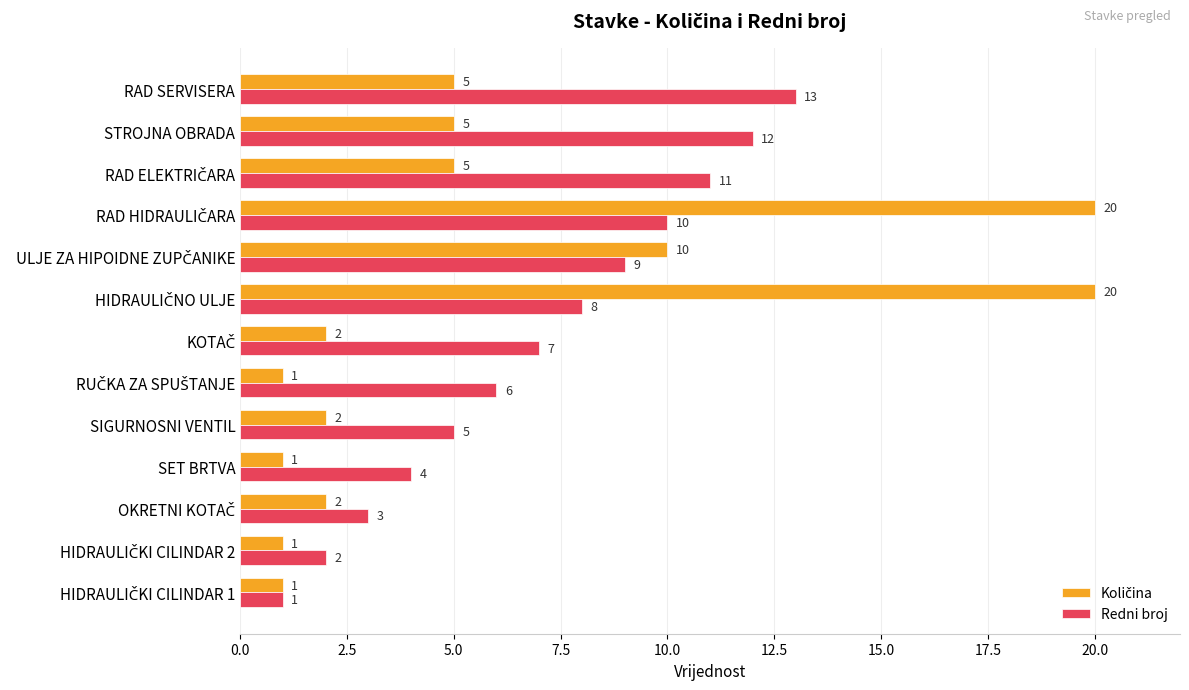

What is the difference between the maximum and minimum values in the Redni broj series?

12